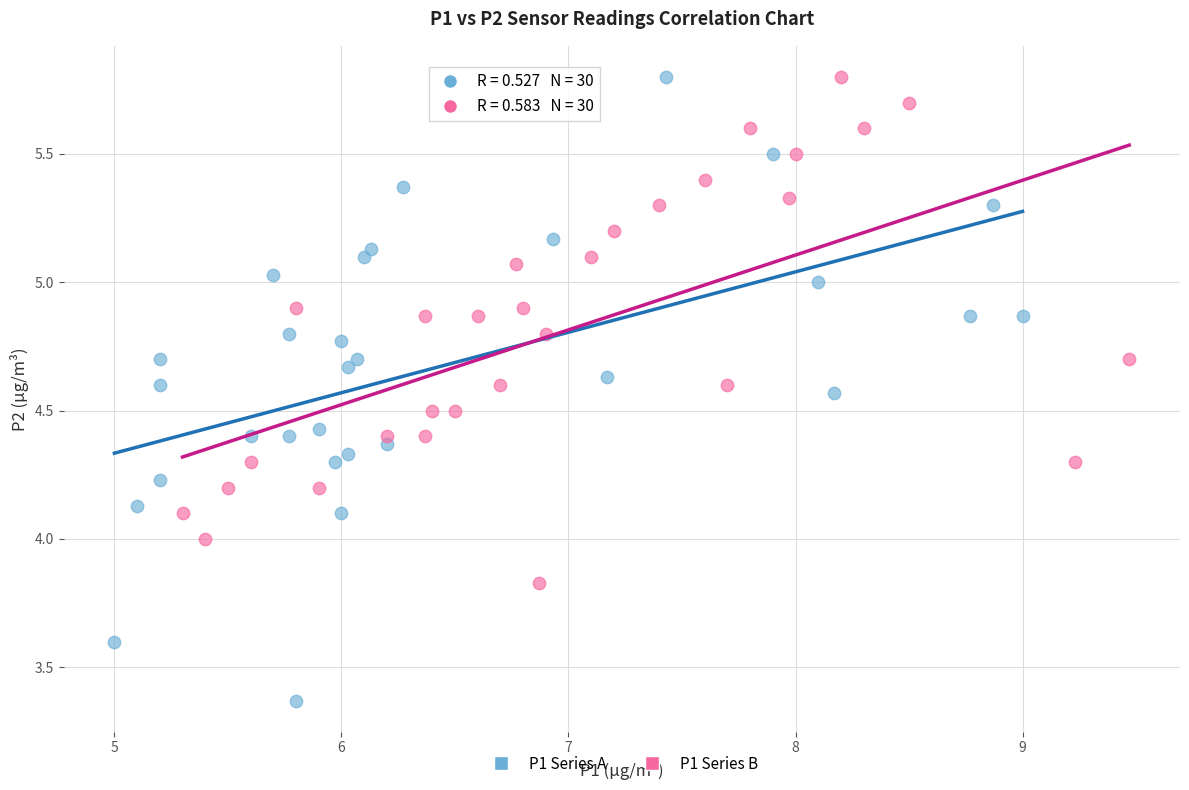

What are all the series names shown in the legend?

P1 Series A, P1 Series B